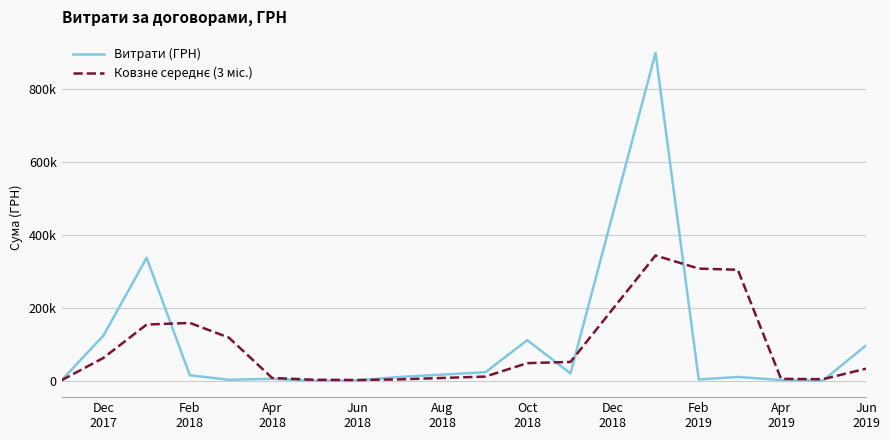

Is this an area chart (filled region under the line)?

No